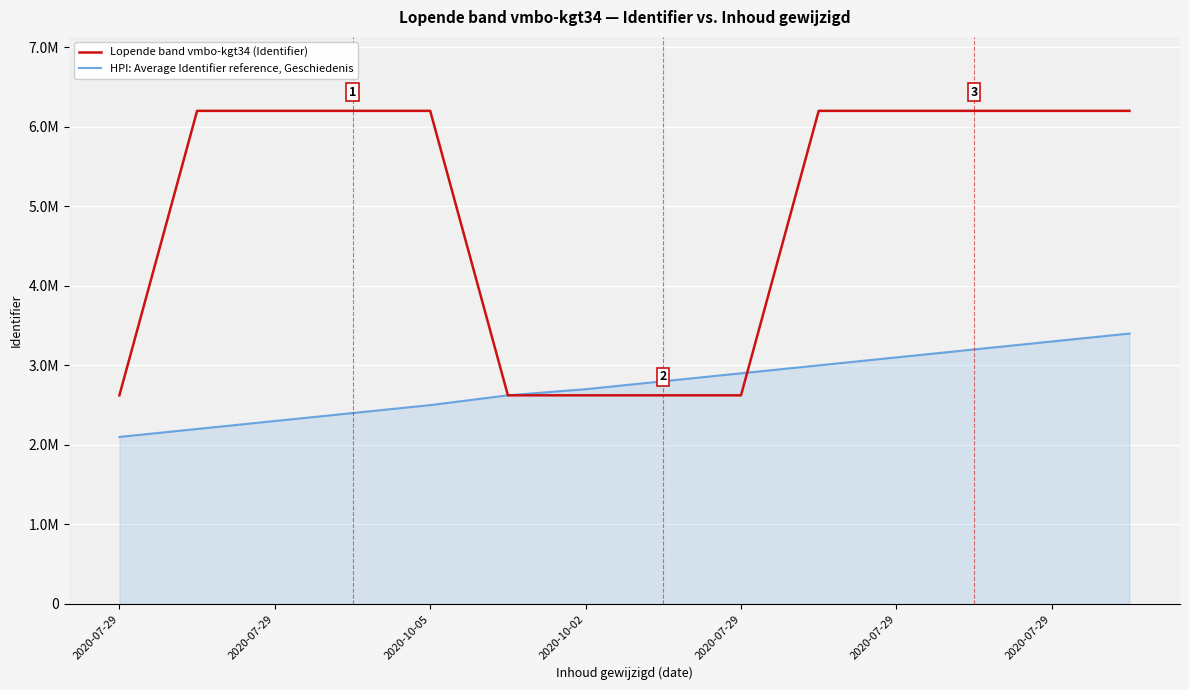

How many times do HPI: Average Identifier reference, Geschiedenis and Lopende band vmbo-kgt34 (Identifier) cross each other?

1